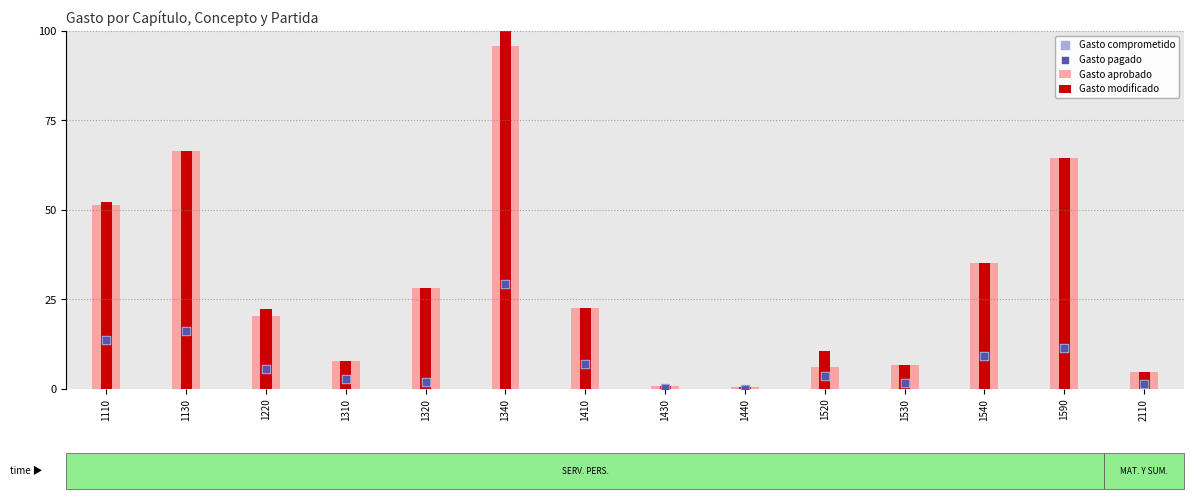

What are all the series names shown in the legend?

Gasto aprobado, Gasto modificado, Gasto comprometido, Gasto pagado